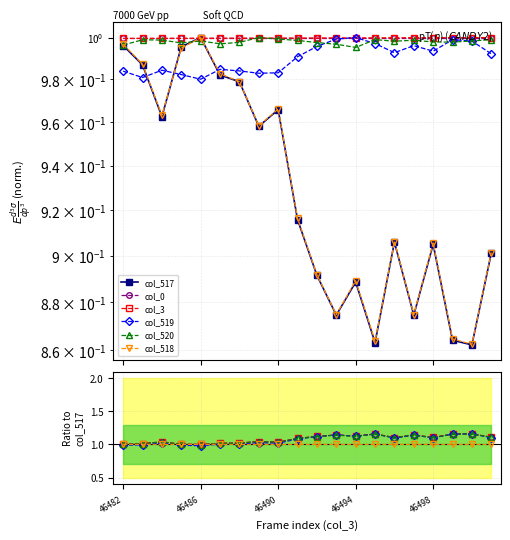

What are all the series names shown in the legend?

col_517, col_0, col_3, col_519, col_520, col_518